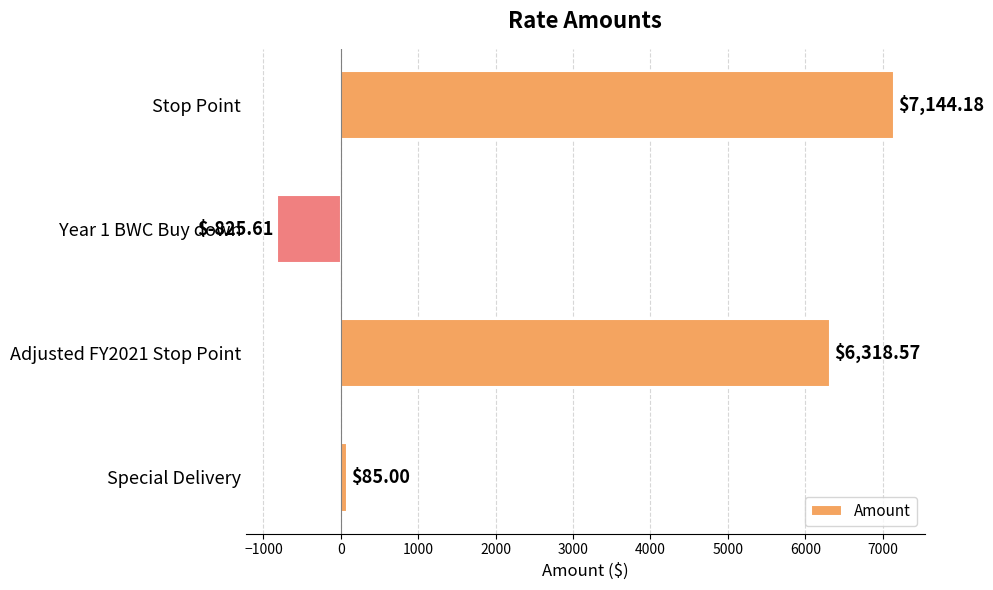

How many values exceed 6318?

2